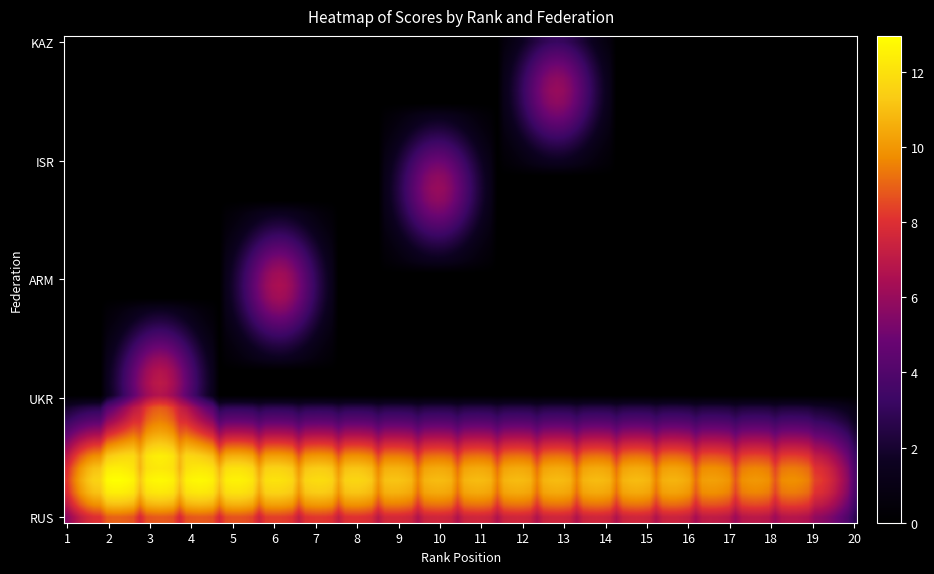

Count the number of data series in this chart.

5